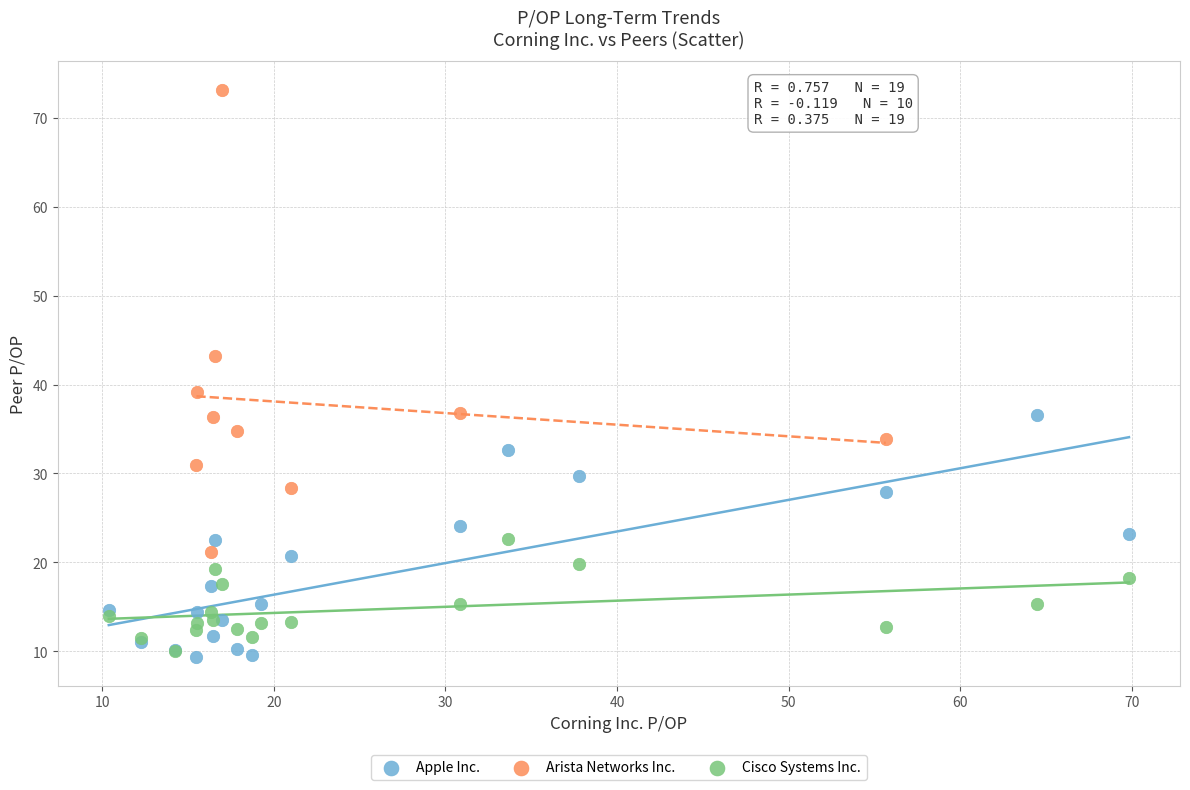

Which series has the largest Y range (max minus min)?

Arista Networks Inc.